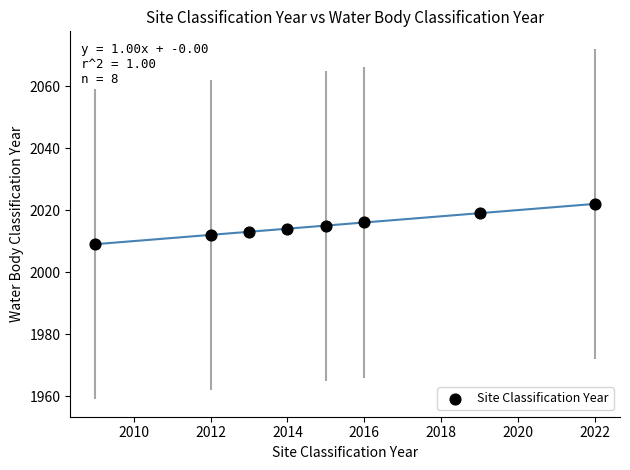

What is the average X value?

2015